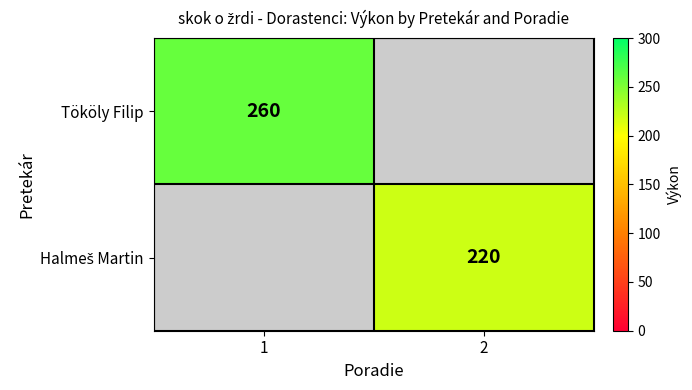

Is it true that Tököly Filip equals 129 at 1?

False